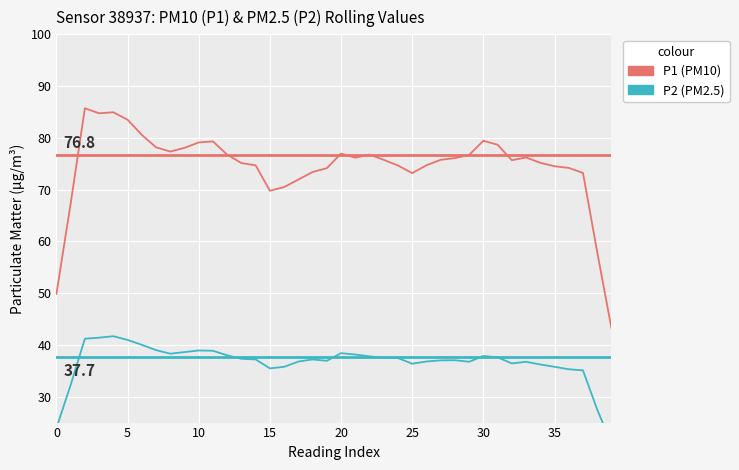

Rank the series by their maximum value, from lowest to highest.

P2 (PM2.5), P1 (PM10)